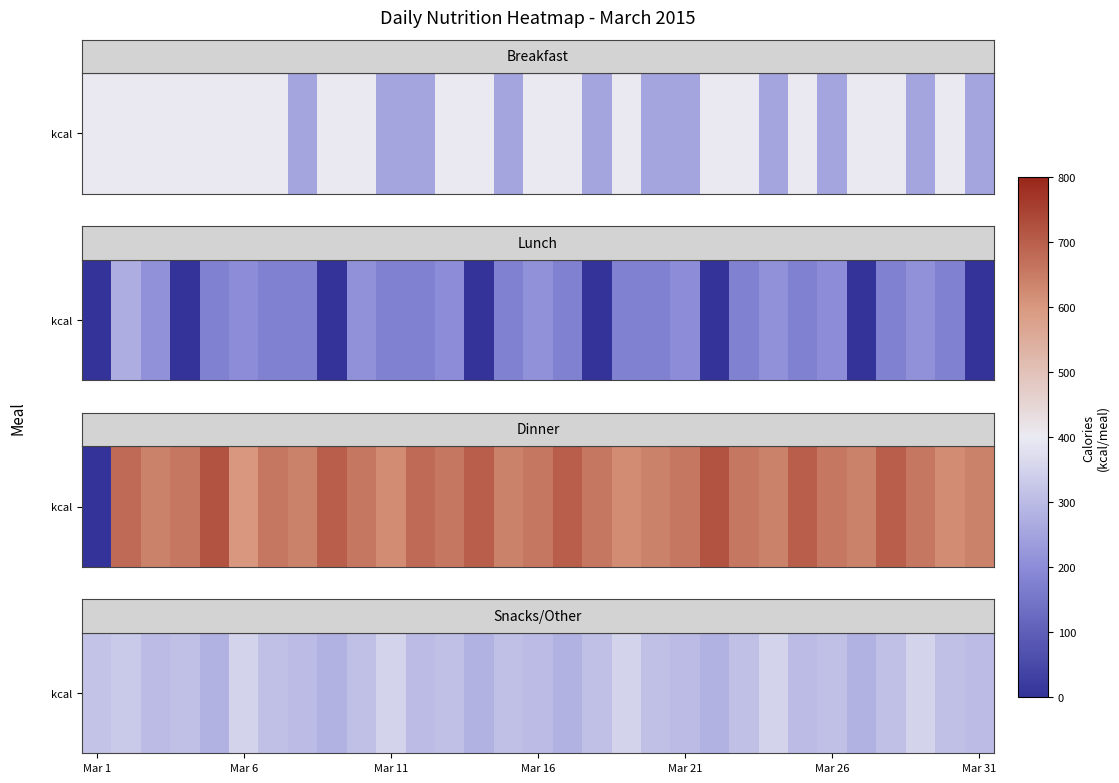

What is the difference between the values at Mar 21 and 18?

70